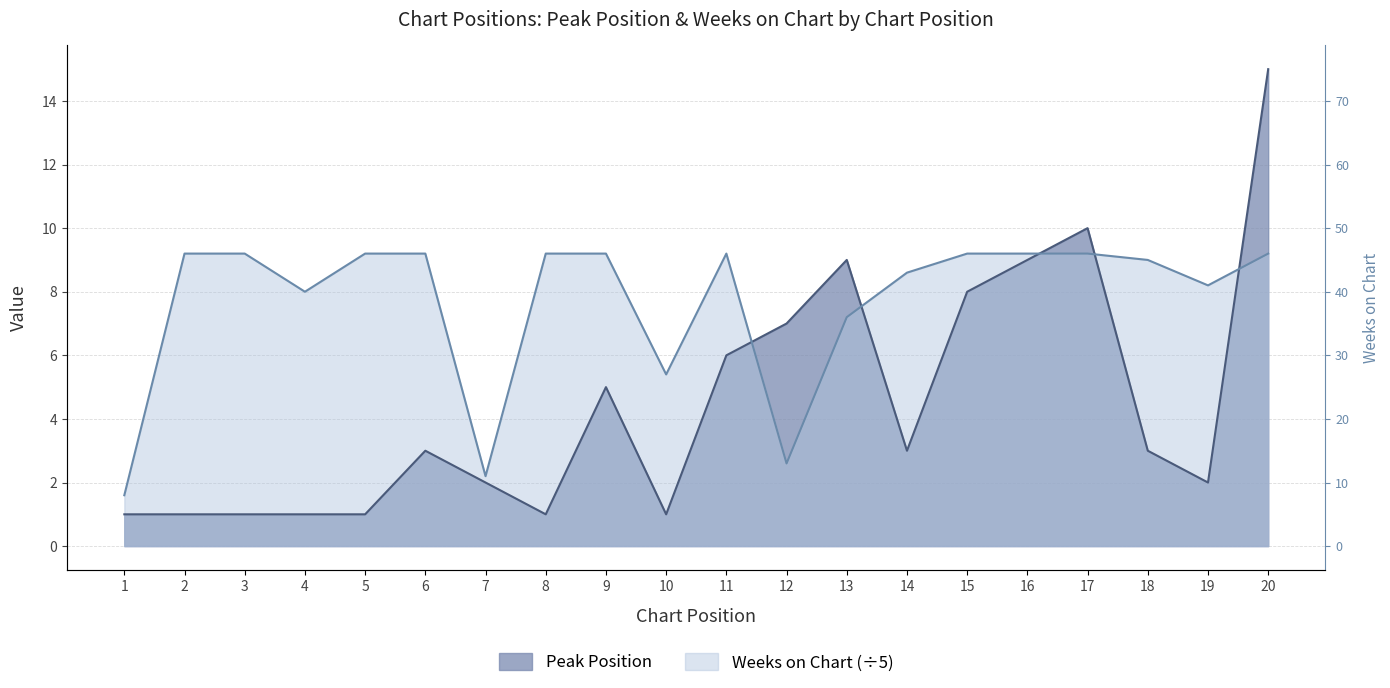

True or false: Weeks on Chart and Peak Position intersect in this chart.

True